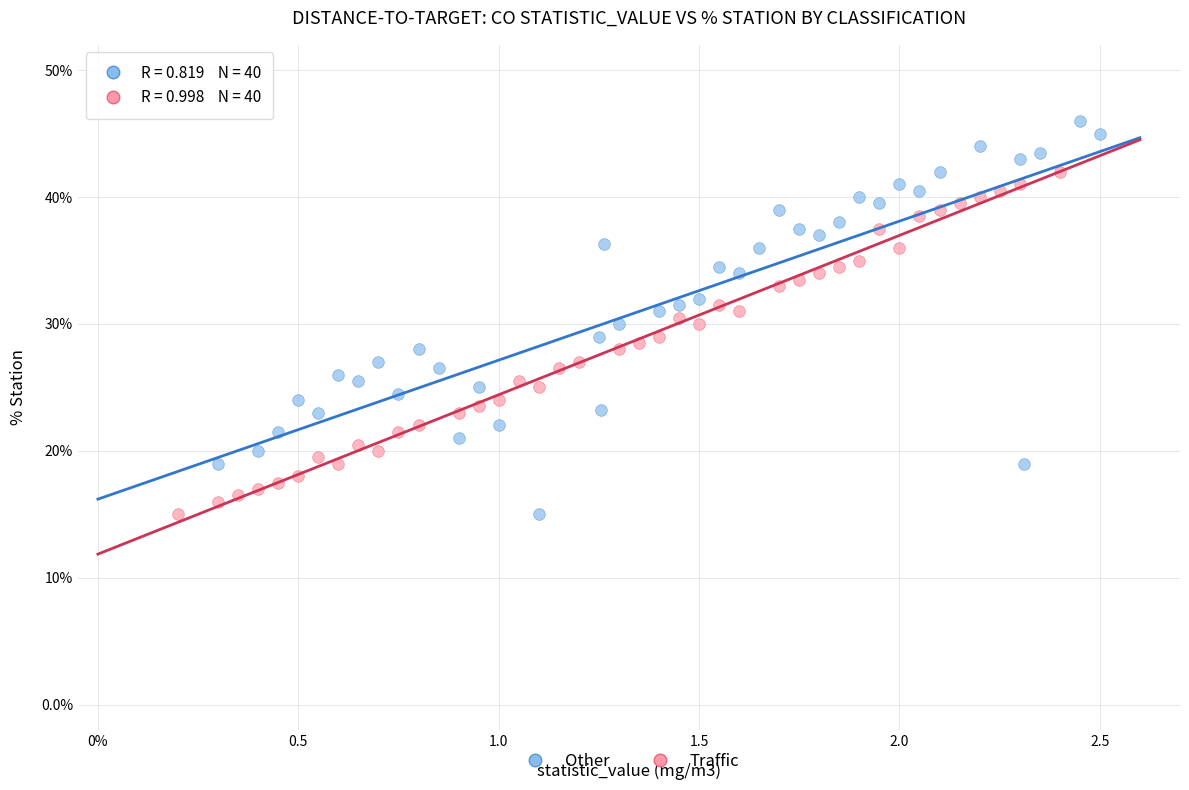

What are all the series names shown in the legend?

Other, Traffic